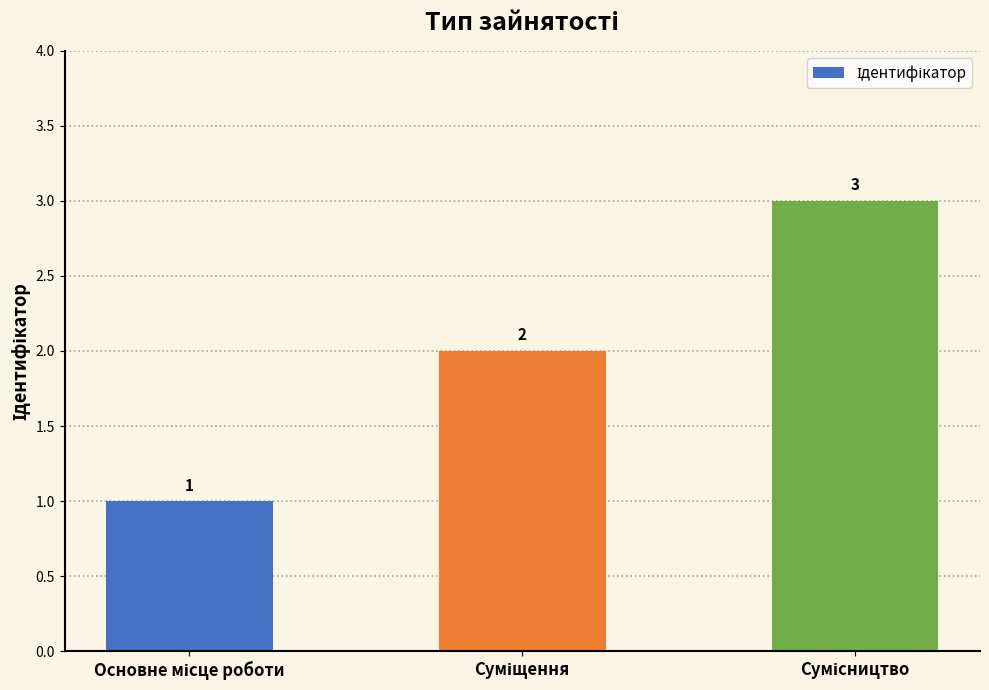

What is the sum of all values?

6